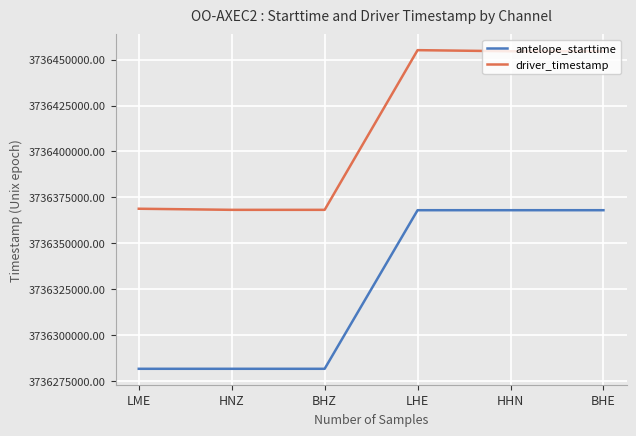

What is the total value across all series at LHE?

7472823200.5